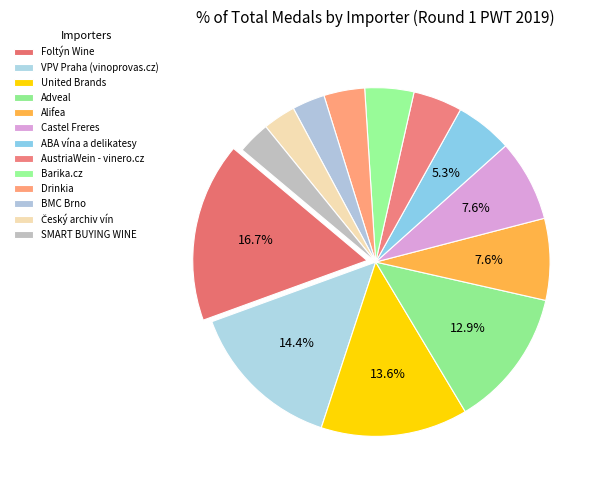

What percentage is the Foltýn Wine slice, to the nearest percent?

17%